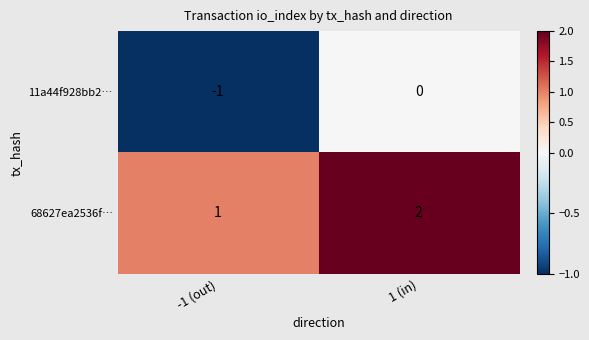

The 68627ea2536f… series shows 3 at 1 (in). True or false?

False